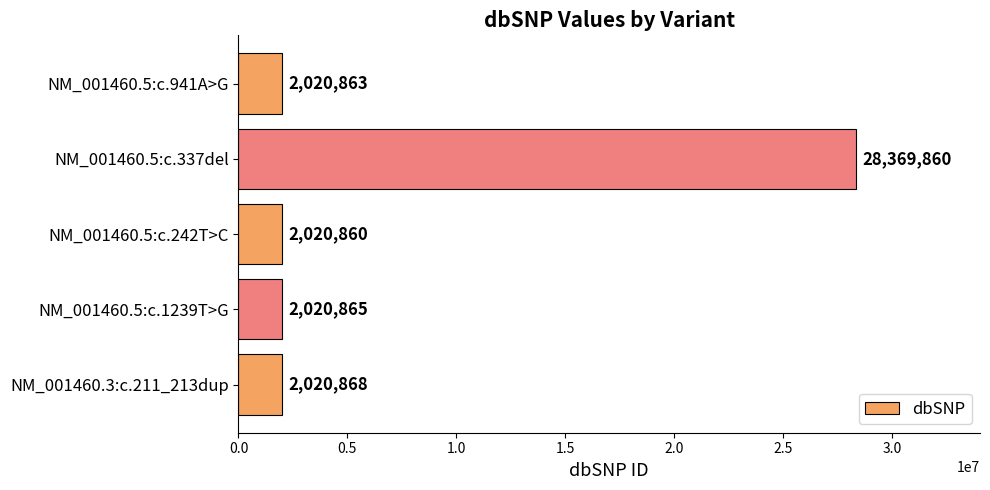

Reading bottom to top, extract all data points from this chart.

NM_001460.3:c.211_213dup=2020868	NM_001460.5:c.1239T>G=2020865	NM_001460.5:c.242T>C=2020860	NM_001460.5:c.337del=28369860	NM_001460.5:c.941A>G=2020863